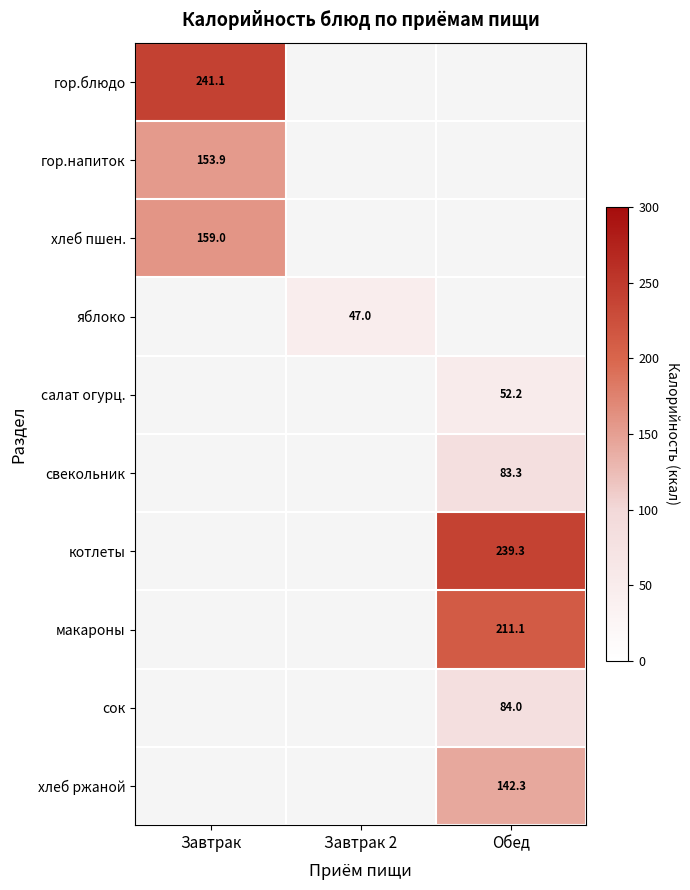

True or false: свекольник has a value of 16.7 at Обед.

False